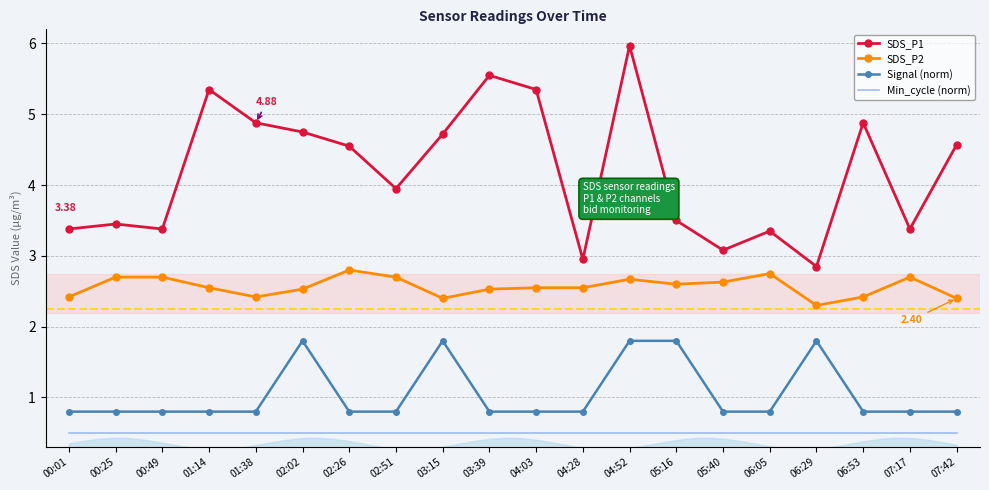

True or false: Signal (norm) has a value of 0.8 at 00:01.

True